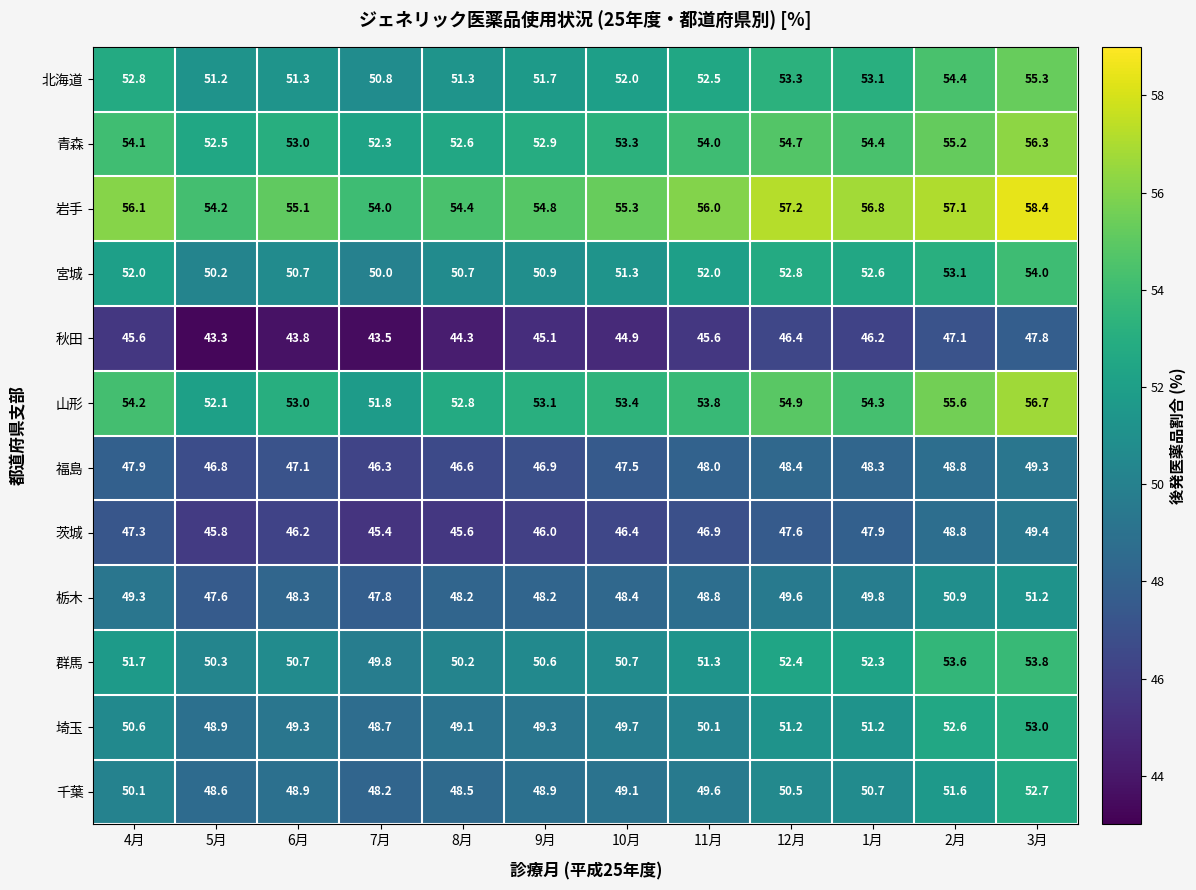

What is the total value across all series at 3月?

637.9